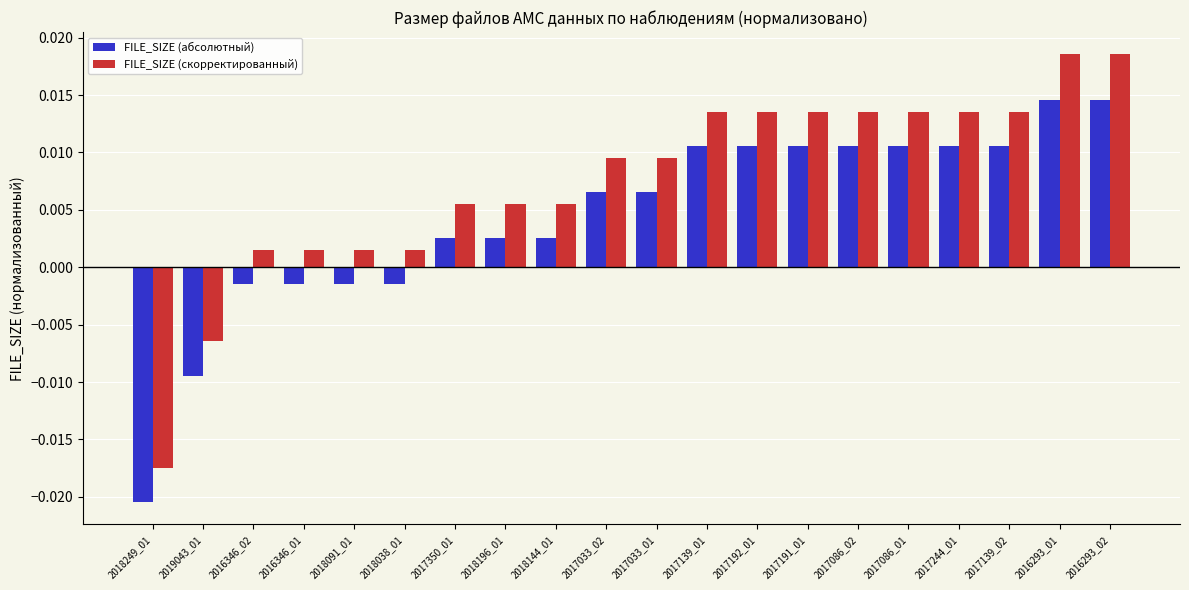

Which series has the largest range (max minus min)?

FILE_SIZE (скорректированный)